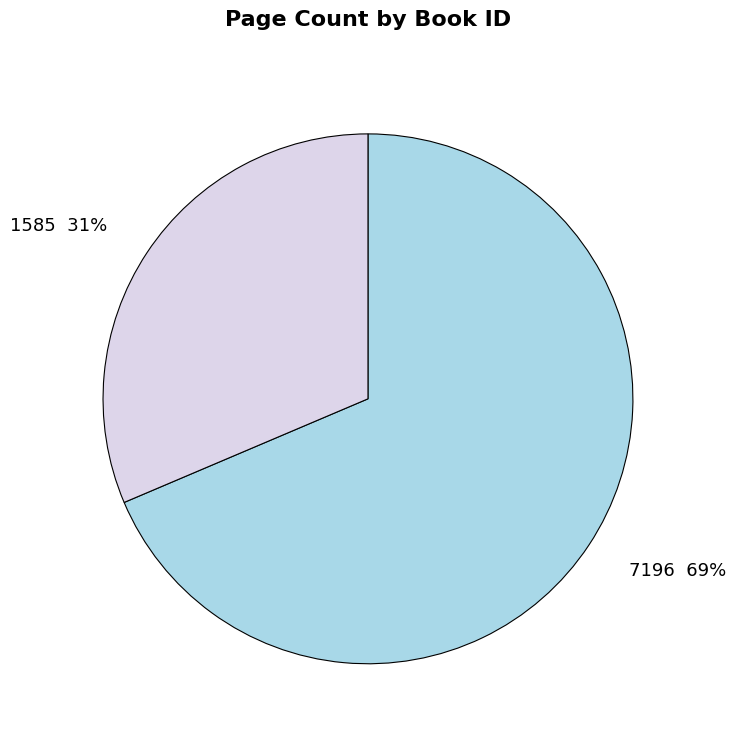

Does any single category account for the majority?

Yes